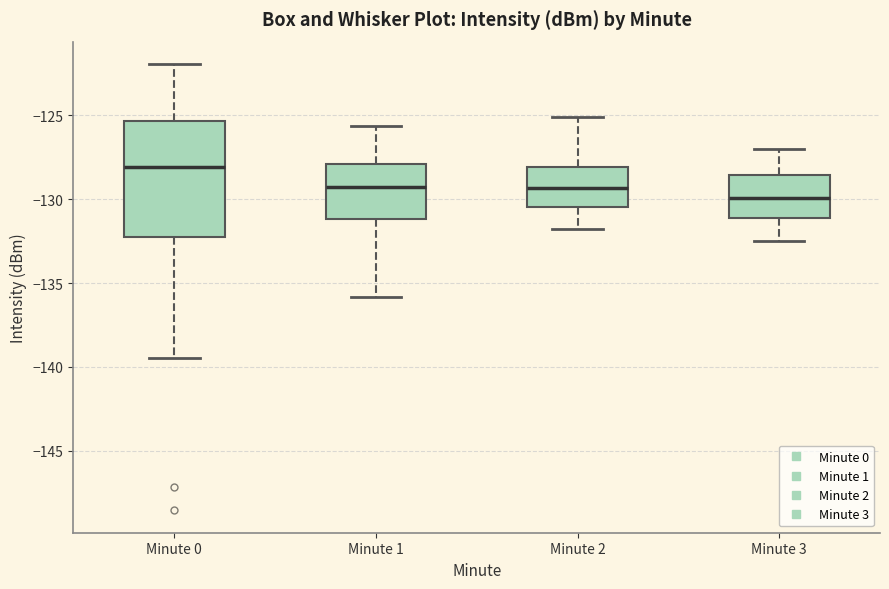

Reading left to right, read every box against the y-axis: the position of its median line, the range the box covers, and the ends of its whiskers. The values are not printed on the chart, so give them approximately, as read against the axis.

Minute 0: median -128.0, box -132.0 to -125.5, whiskers -139.5 to -122.0
Minute 1: median -129.5, box -131.0 to -128.0, whiskers -136.0 to -125.5
Minute 2: median -129.5, box -130.5 to -128.0, whiskers -132.0 to -125.0
Minute 3: median -130.0, box -131.0 to -128.5, whiskers -132.5 to -127.0